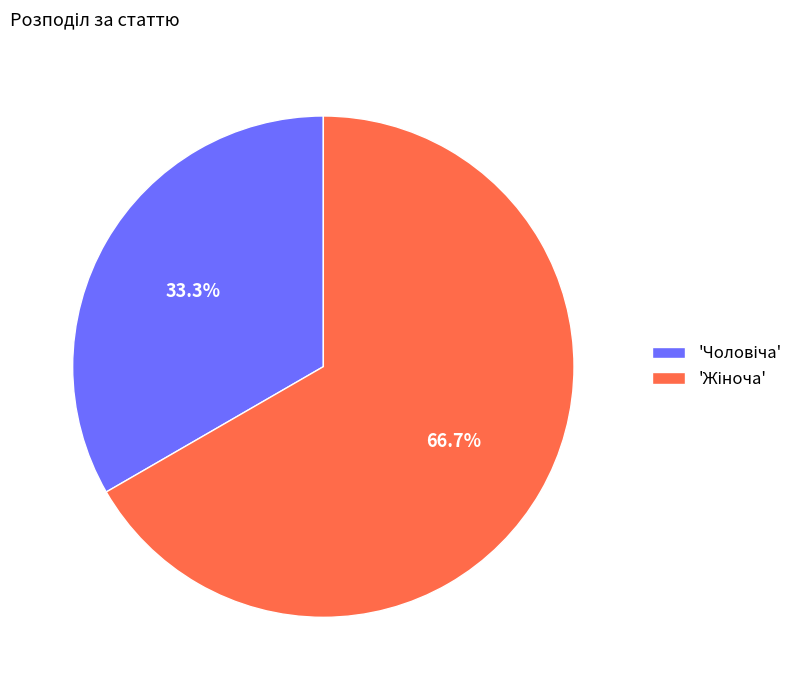

Count the number of slices in the pie.

2